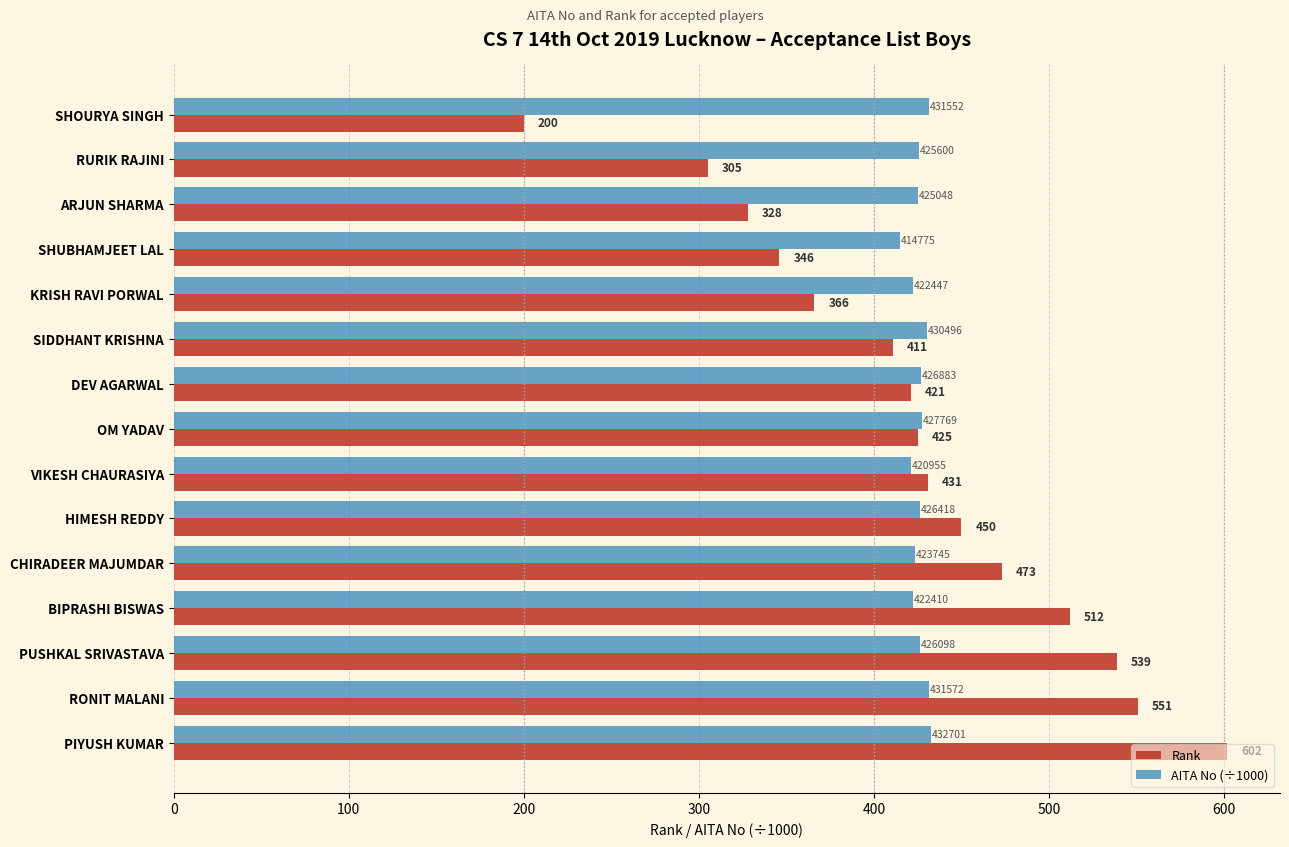

Which series has the widest spread of values?

Rank